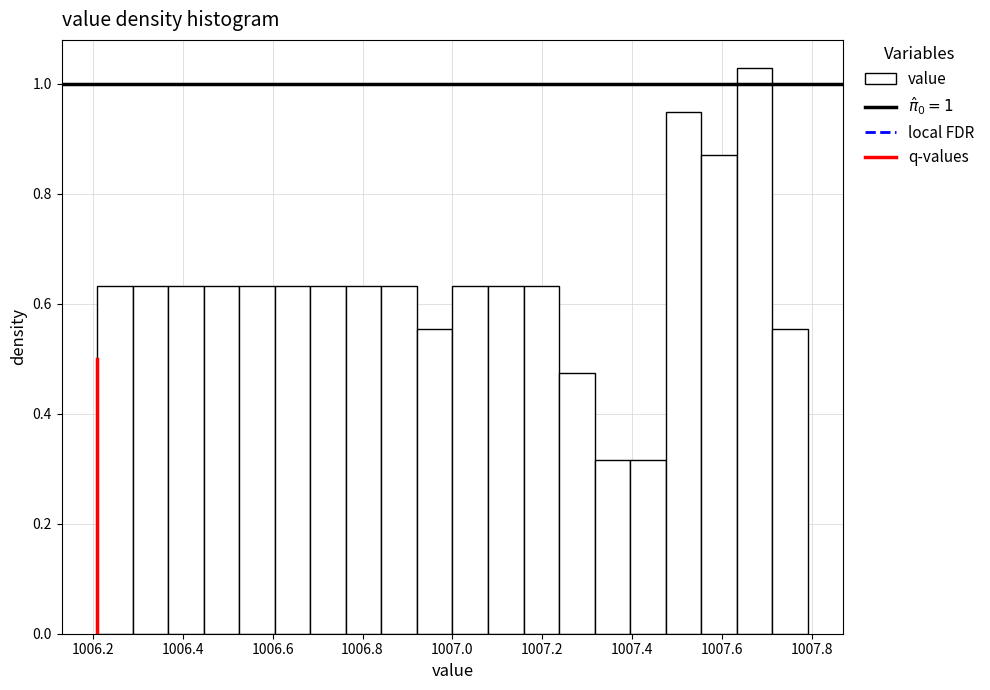

Around what value on the x-axis is the tallest bar? Give the approximate position of its centre, as read against the axis.

1007.68